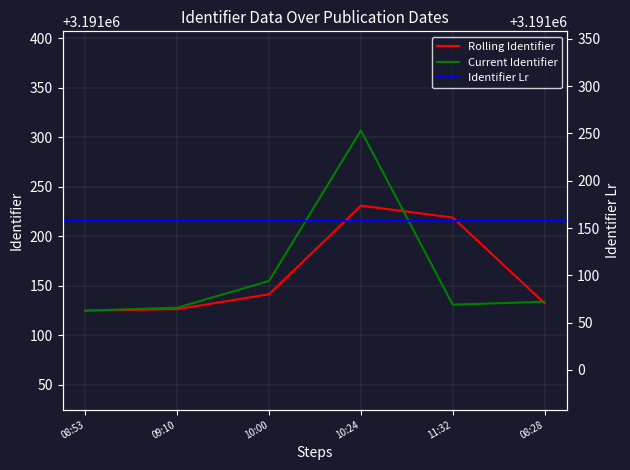

What is the value of the 6th point from the left?

3191134